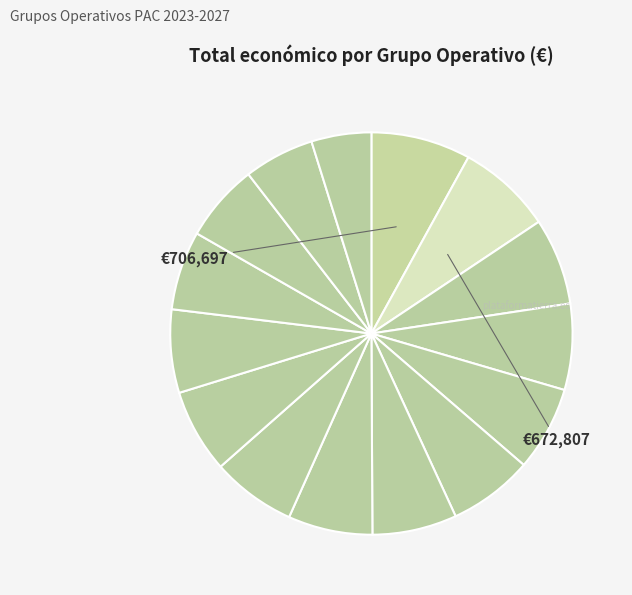

Rank the categories by value from highest to lowest.

SOLARWINE, AGROTECHVOLTAICO, AGRI-ROVENAT, PITAMED, BIODIF, YESWECAST, POMODORO, PLANFORLAB, MAXI-CoberLEG, LINOMAR, CLIMSOSTRIGO, HIGOS, OLIVITECH, CONIFERAS, HELIXCONTROL